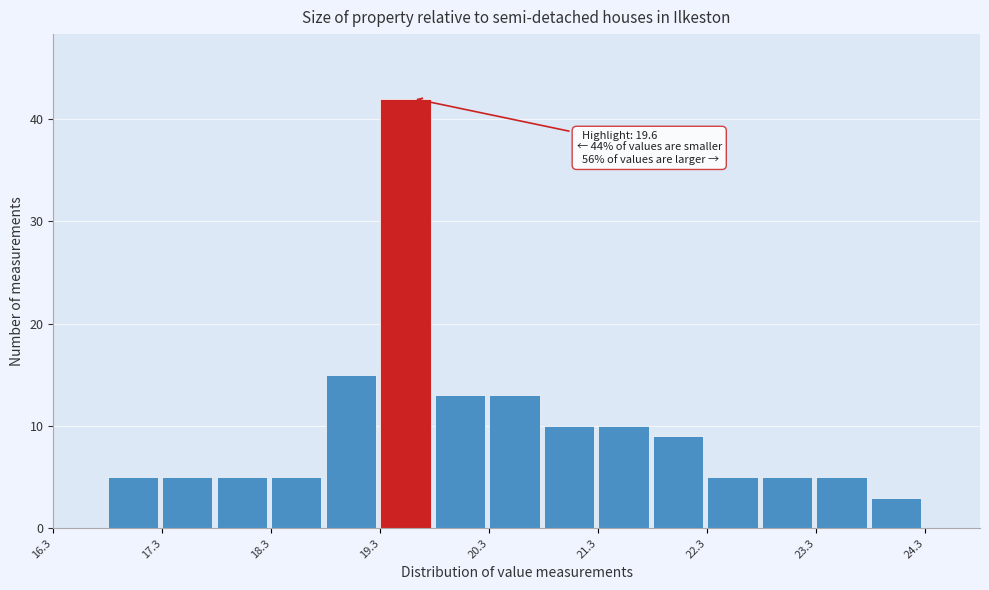

Which range on the x-axis has the tallest bar?

19.3 to 19.8